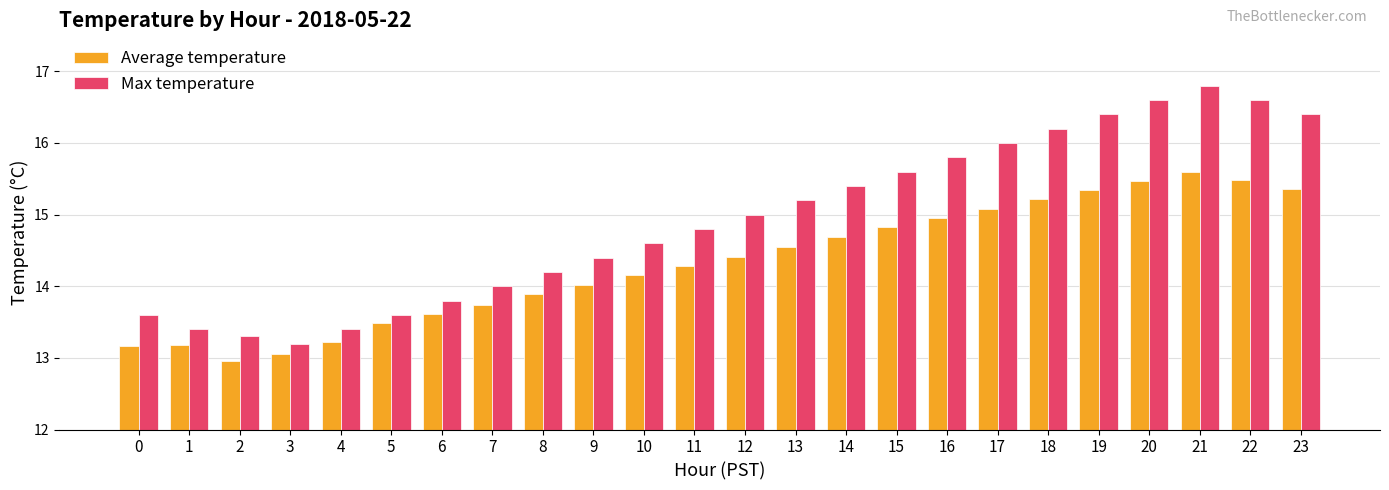

What are all the series names shown in the legend?

Average temperature, Max temperature